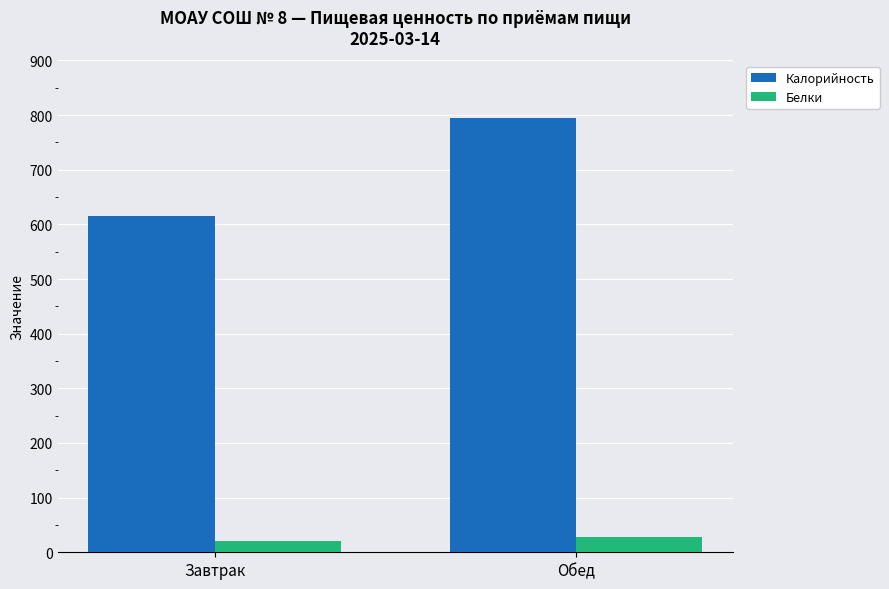

Which series has the largest range (max minus min)?

Калорийность